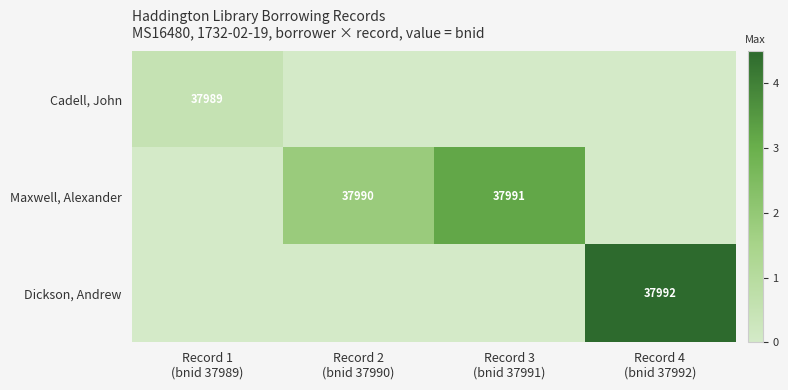

How many data points in Maxwell, Alexander are less than 1?

2